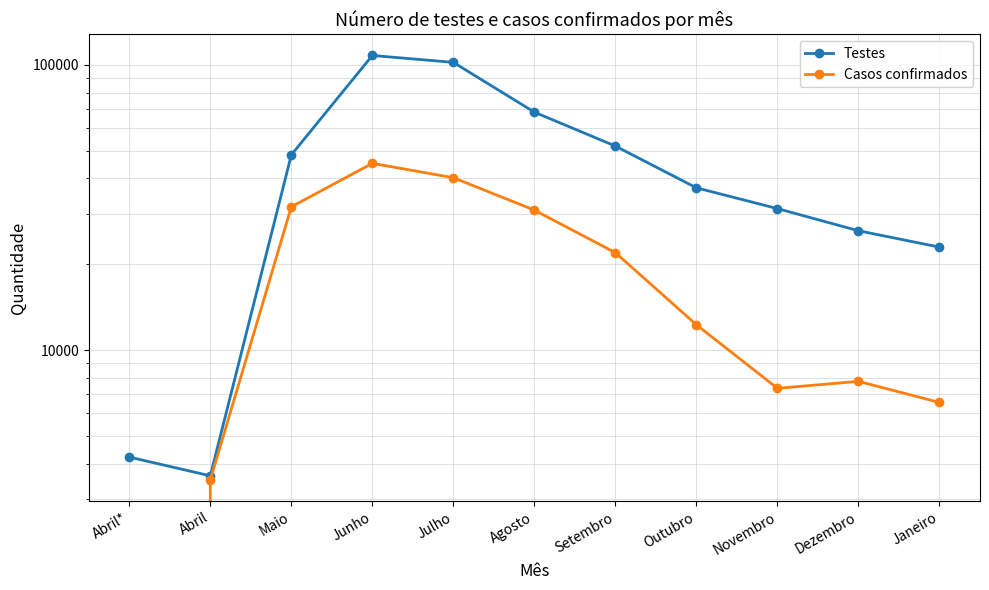

What is the difference between the maximum and minimum values in the Casos confirmados series?

45154